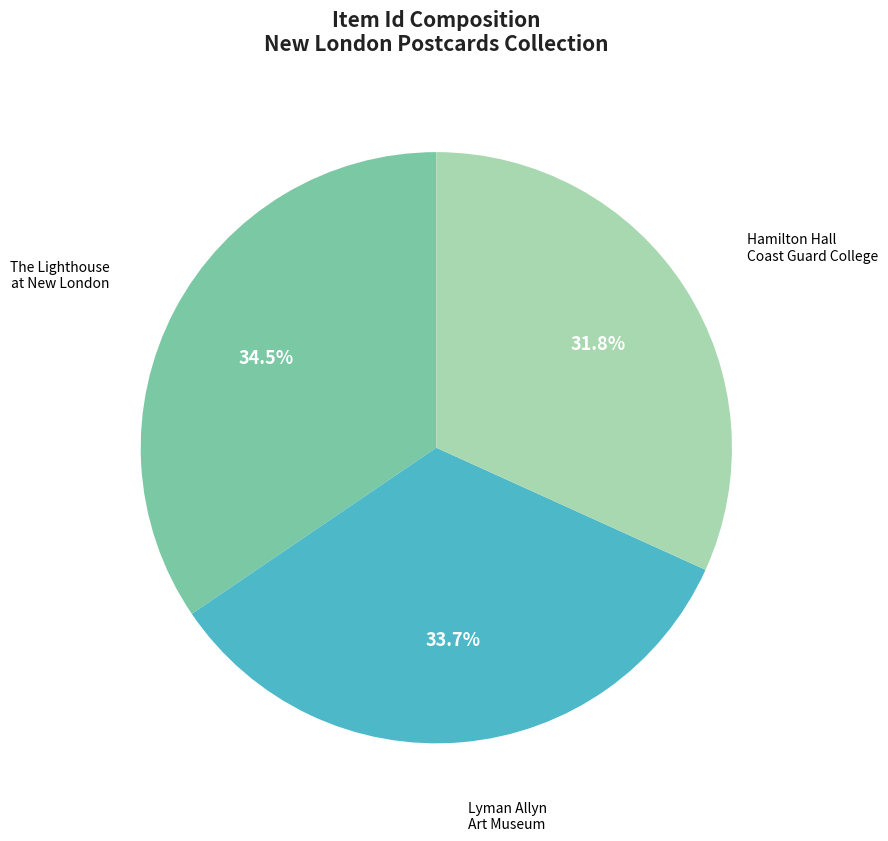

Approximately how many times larger is the value at Lyman Allyn Art Museum compared to The Lighthouse at New London?

1.0